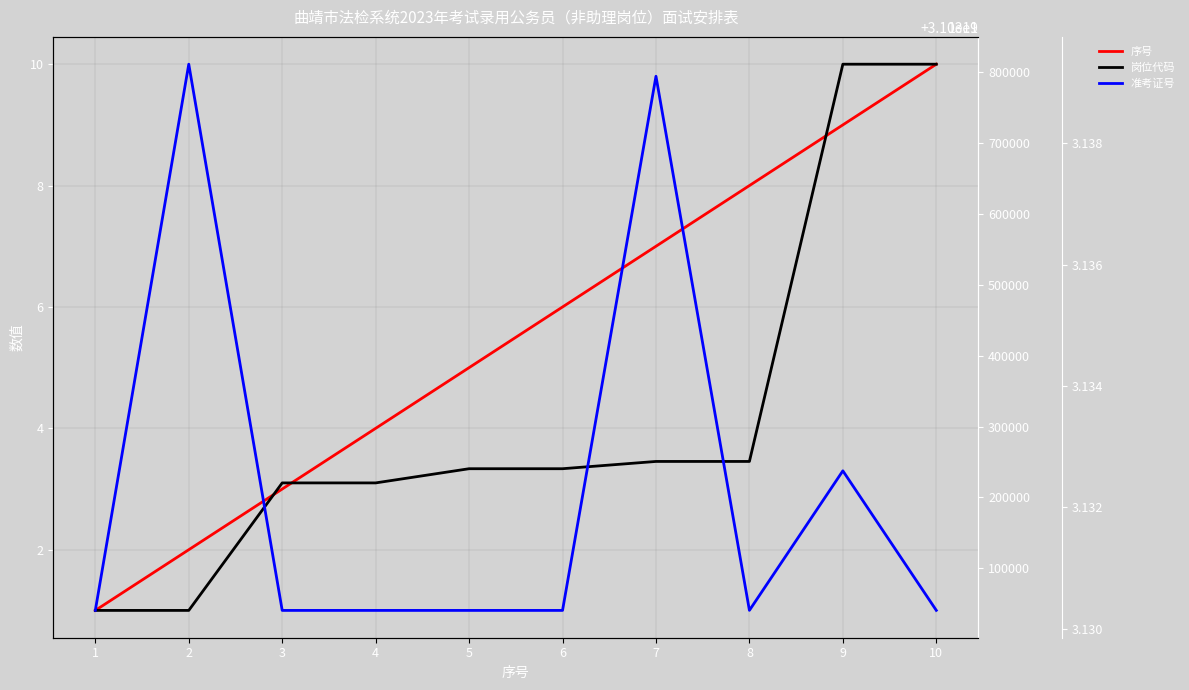

What is the sum of all 序号 values?

55